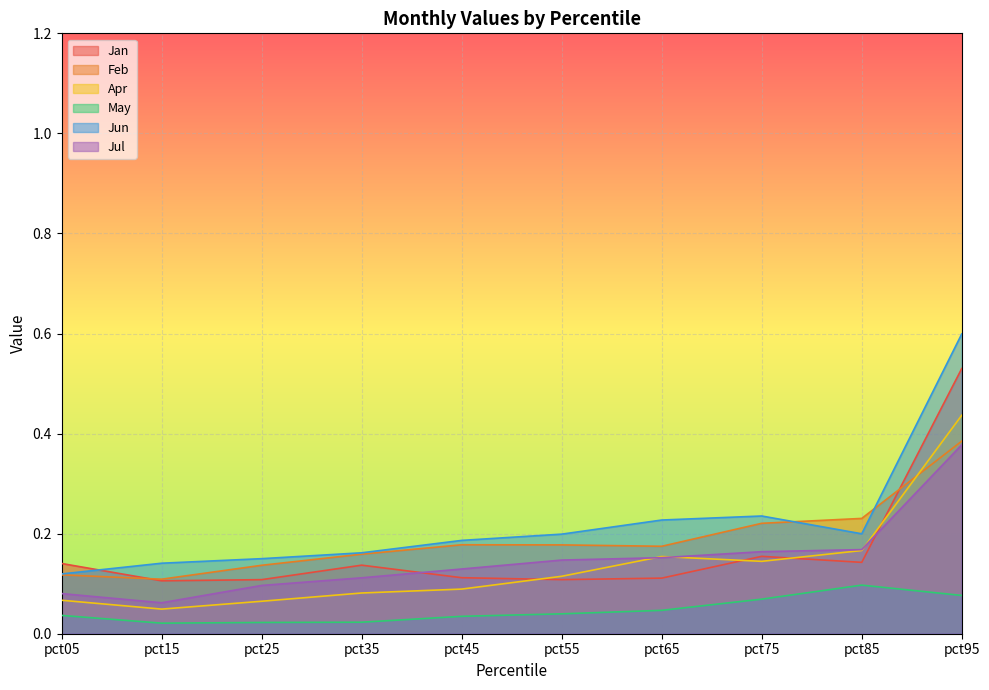

True or false: Apr and Feb intersect in this chart.

True